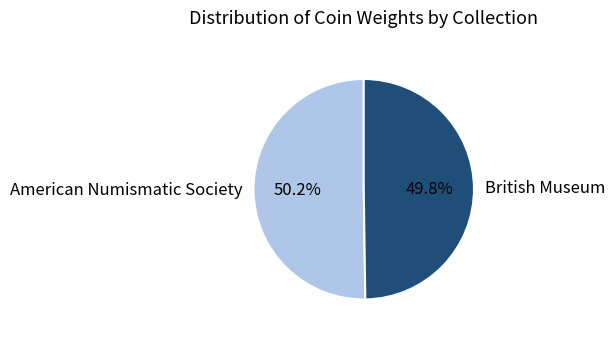

To the nearest percent, what percentage of the pie is British Museum?

50%